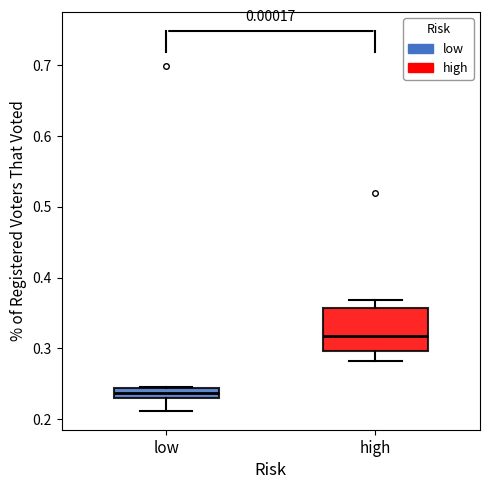

Which box's median line is the highest?

high